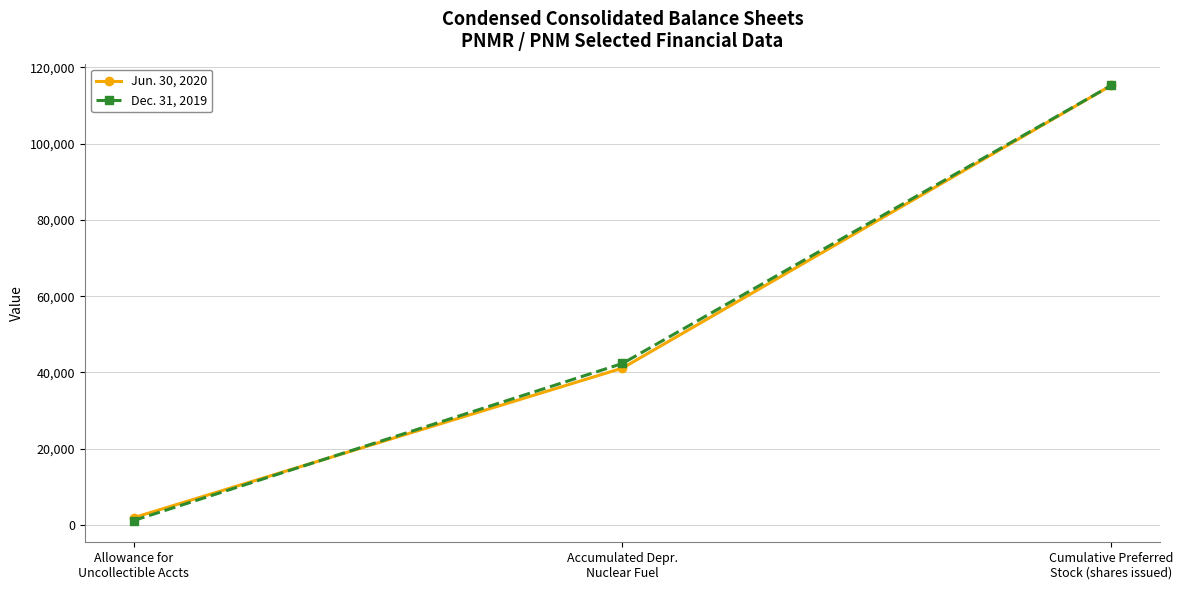

What is the label of the 2nd point from the left?

Accumulated Depr.
Nuclear Fuel